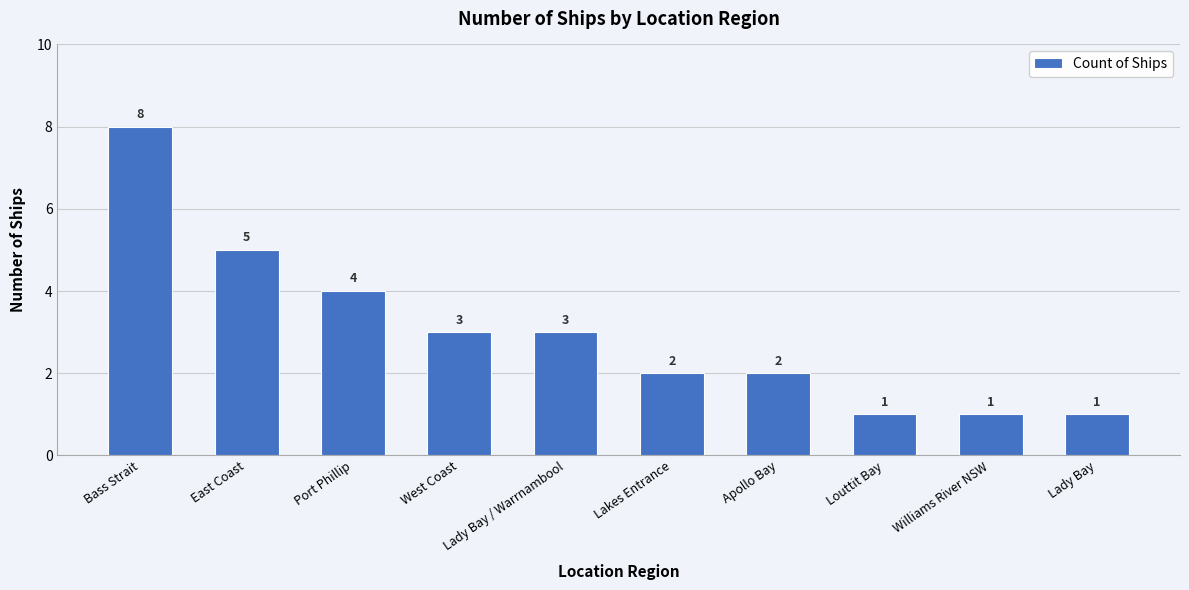

What is the average value?

3